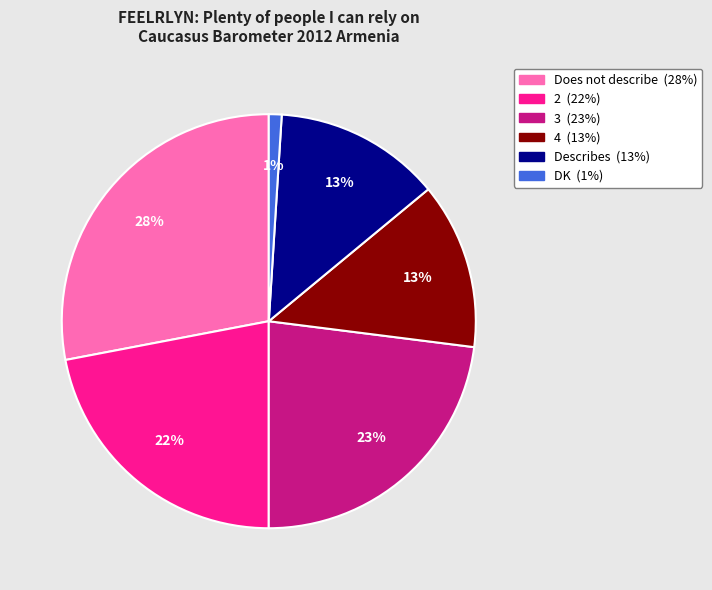

To the nearest percent, what portion does Describes represent?

13%